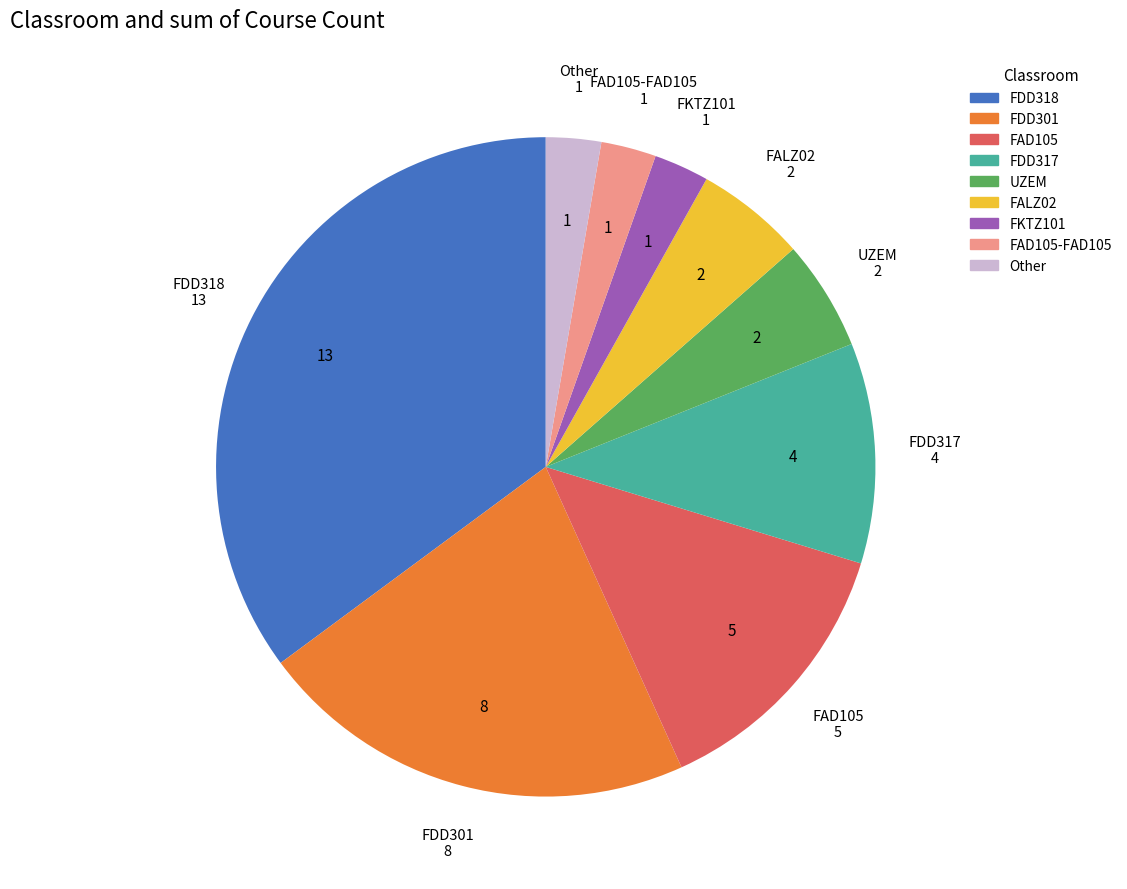

Does any single category account for the majority?

No